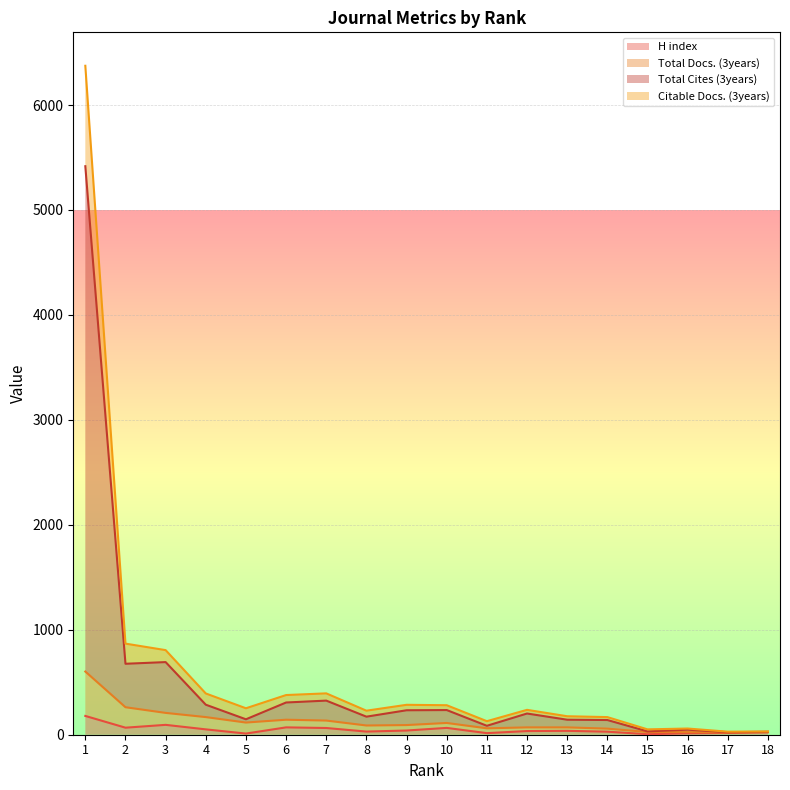

What is the difference between the maximum and minimum values in the H index series?

174